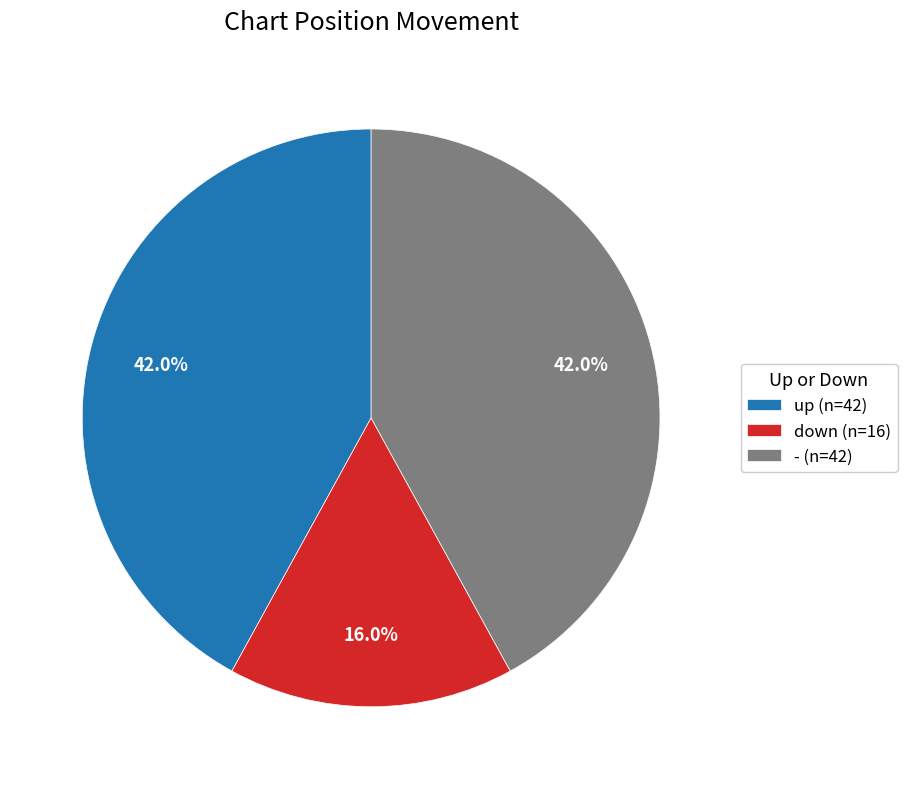

Is the sum of up and - greater than half?

Yes